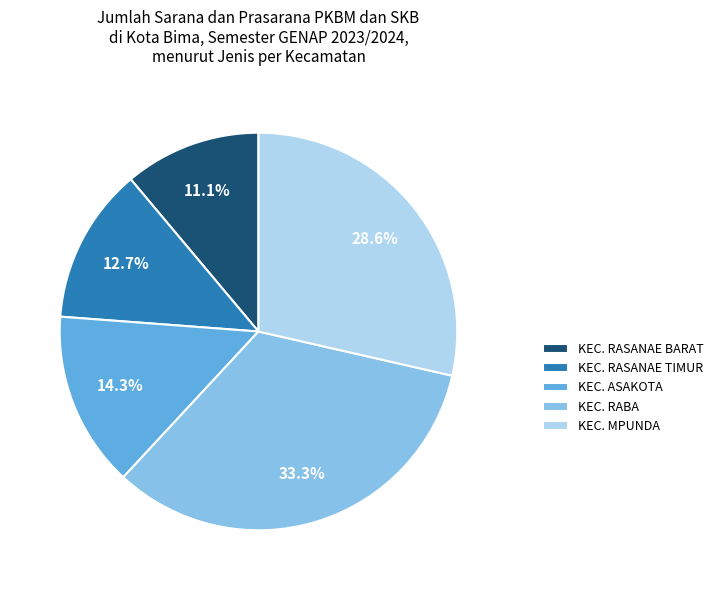

Between KEC. RASANAE BARAT and KEC. RASANAE TIMUR, which is larger?

KEC. RASANAE TIMUR